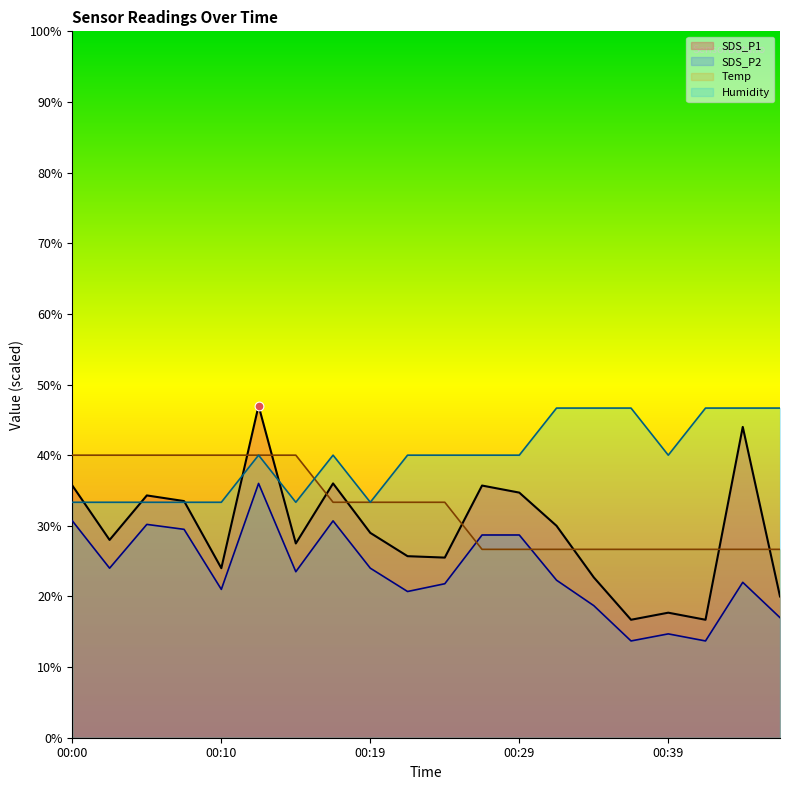

What is the total value across all series at 00:12?

163.0